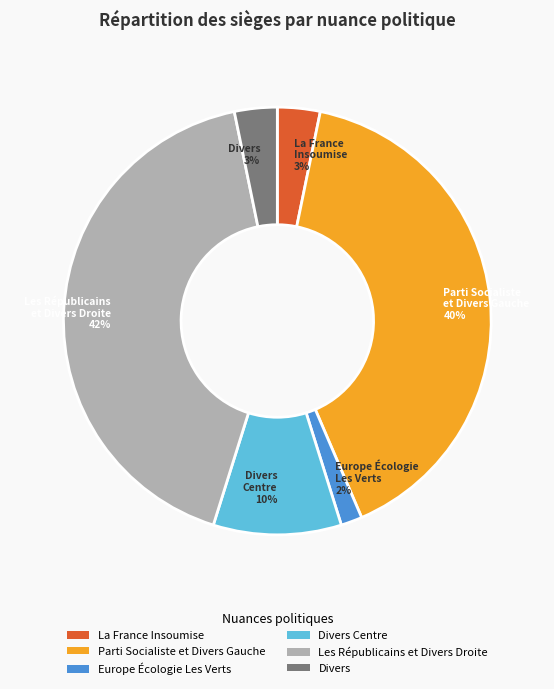

Is it true that Divers Centre is 10% of the pie?

True